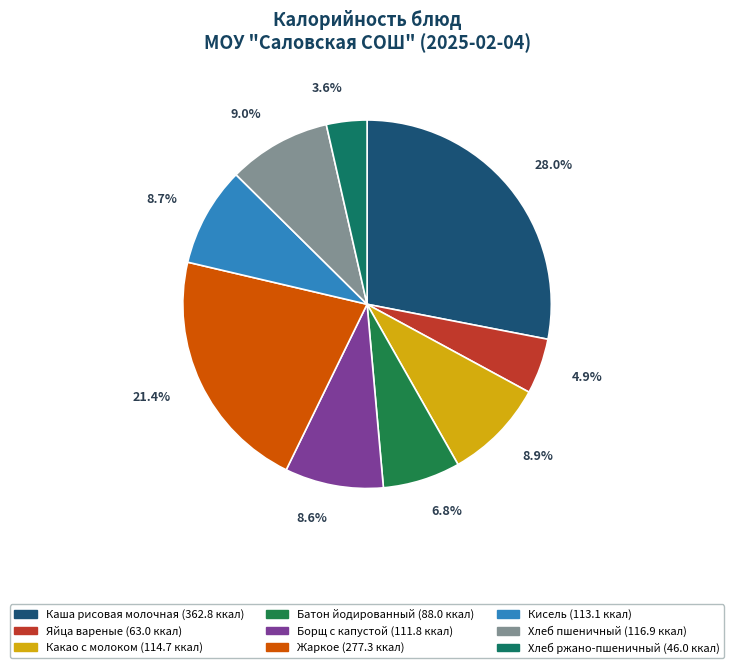

What percentage do Батон йодированный and Хлеб пшеничный together represent?

15.8%